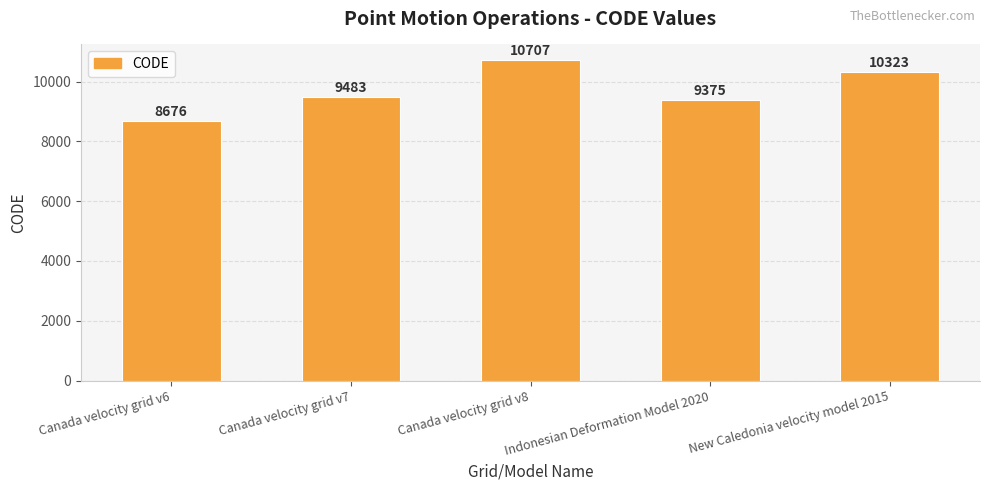

True or false: the data shows 17980 at Canada velocity grid v8.

False